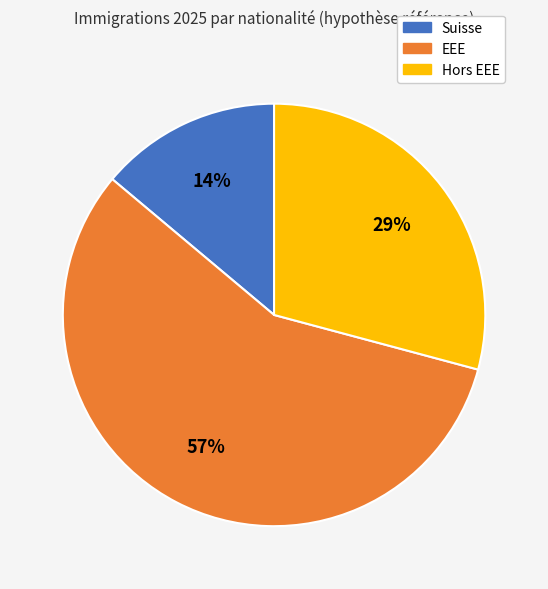

To the nearest percent, what percentage of the pie is EEE?

57%